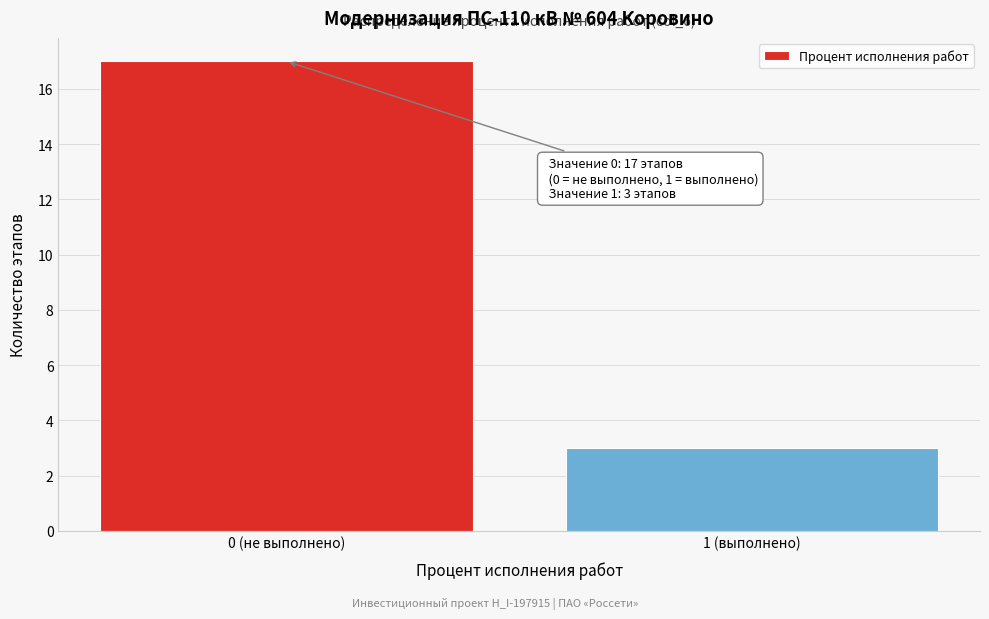

Reading left to right, list all the values displayed in this chart.

17	3